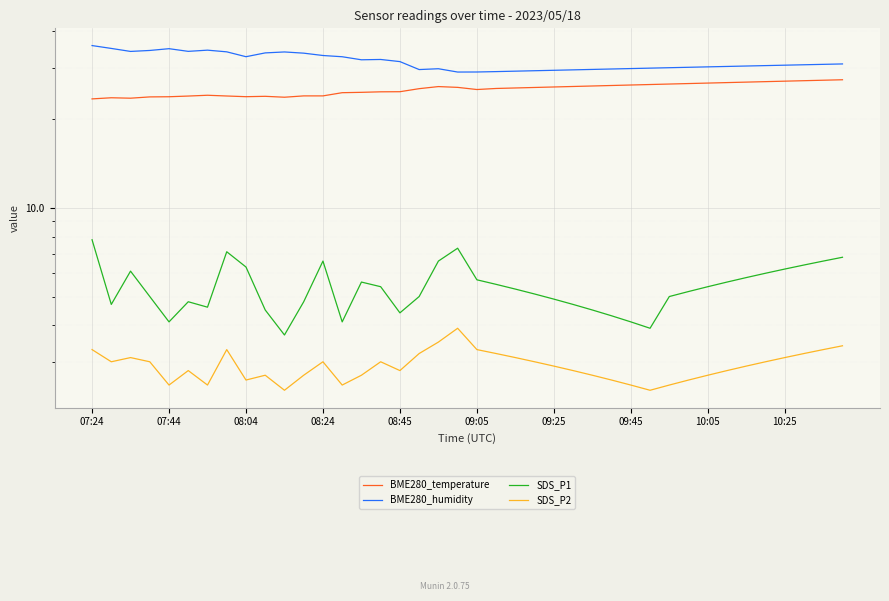

Reading left to right, list all the values displayed in this chart.

BME280_temperature: 23.5	23.7	23.6	23.9	23.9	24.0	24.2	24.0	23.9	24.0	23.8	24.1	24.1	24.7	24.7	24.8	24.9	25.5	25.9	25.7	25.3	25.5	25.6	25.7	25.8	25.9	26.0	26.1	26.2	26.3	26.4	26.5	26.6	26.7	26.8	26.9	27.0	27.1	27.2	27.3
BME280_humidity: 35.7	34.9	34.1	34.3	34.8	34.1	34.4	34.0	32.7	33.7	33.9	33.6	33.0	32.7	31.9	32.0	31.5	29.6	29.8	29.0	29.0	29.1	29.2	29.3	29.4	29.5	29.6	29.7	29.8	29.9	30.0	30.1	30.2	30.3	30.4	30.5	30.6	30.7	30.8	30.9
SDS_P1: 7.8	4.7	6.1	5.0	4.1	4.8	4.6	7.1	6.3	4.5	3.7	4.8	6.6	4.1	5.6	5.4	4.4	5.0	6.6	7.3	5.7	5.5	5.3	5.1	4.9	4.7	4.5	4.3	4.1	3.9	5.0	5.2	5.4	5.6	5.8	6.0	6.2	6.4	6.6	6.8
SDS_P2: 3.3	3.0	3.1	3.0	2.5	2.8	2.5	3.3	2.6	2.7	2.4	2.7	3.0	2.5	2.7	3.0	2.8	3.2	3.5	3.9	3.3	3.2	3.1	3.0	2.9	2.8	2.7	2.6	2.5	2.4	2.5	2.6	2.7	2.8	2.9	3.0	3.1	3.2	3.3	3.4